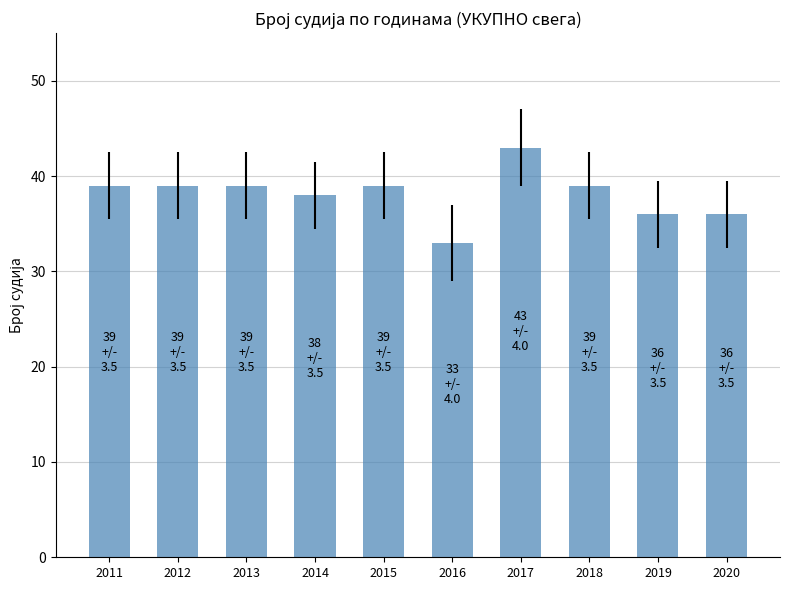

Between 2019 and 2017, which is larger?

2017